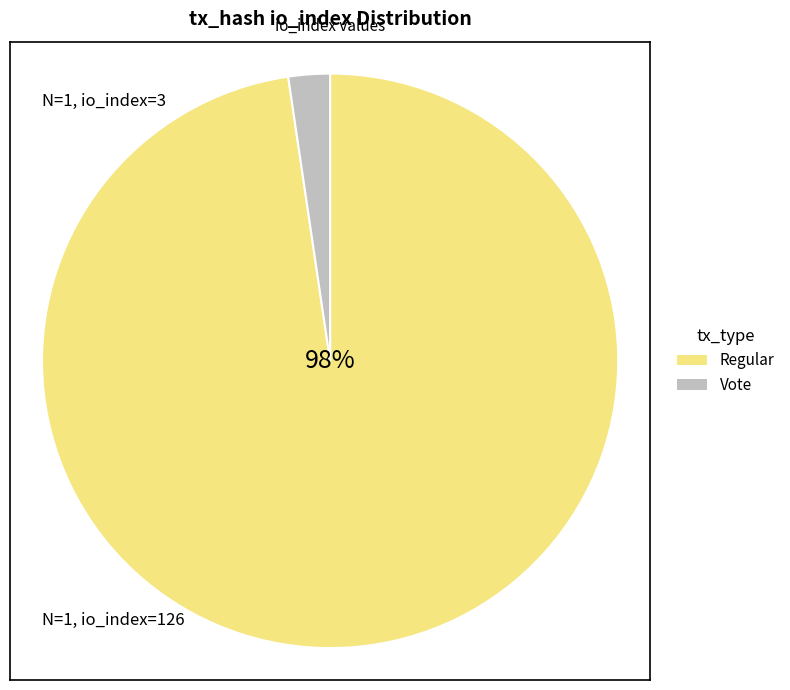

Is the sum of Vote and Regular greater than half?

Yes